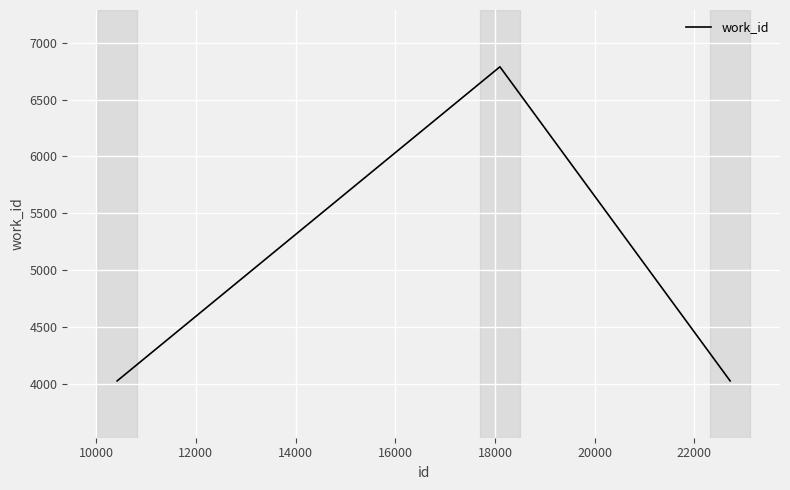

What is the difference between the maximum and second lowest values?

2765